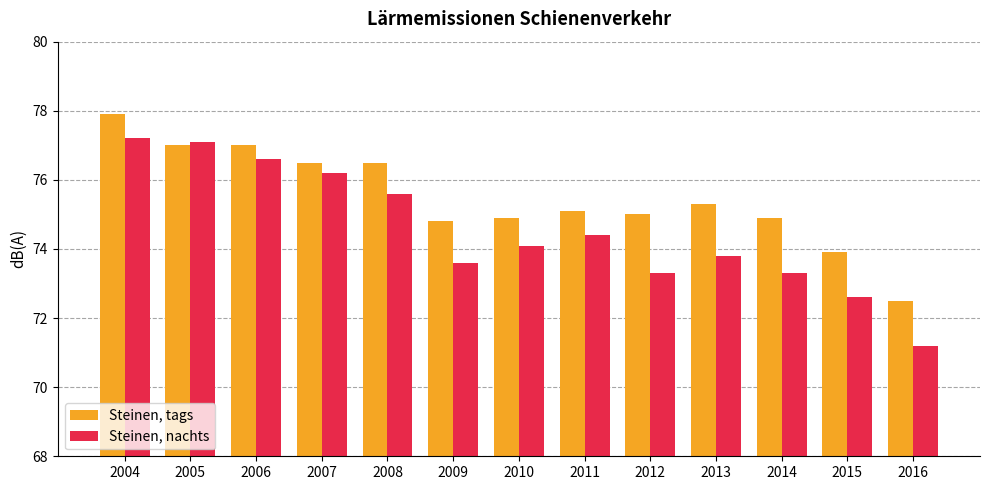

Reading left to right, list all the values displayed in this chart.

Steinen, tags: 77.9	77.0	77.0	76.5	76.5	74.8	74.9	75.1	75.0	75.3	74.9	73.9	72.5
Steinen, nachts: 77.2	77.1	76.6	76.2	75.6	73.6	74.1	74.4	73.3	73.8	73.3	72.6	71.2